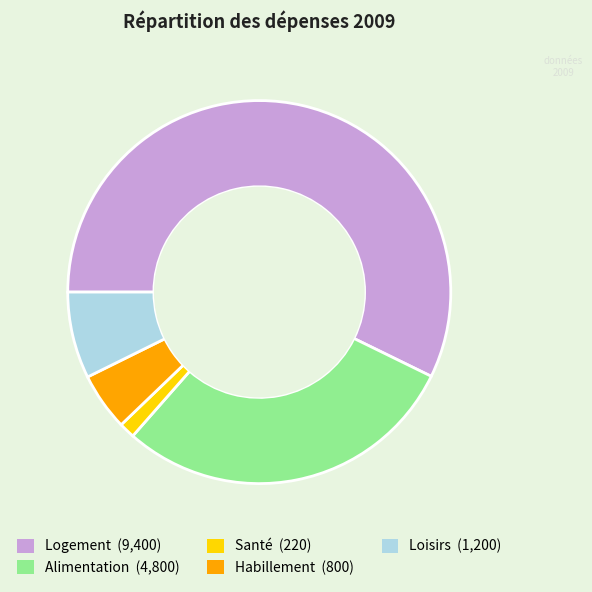

Which slice represents more than half of the pie?

Logement